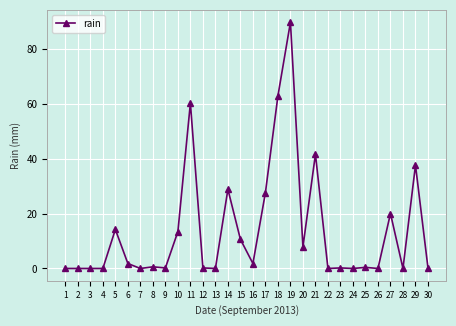

Is it true that the value at 4 is 34.1?

False